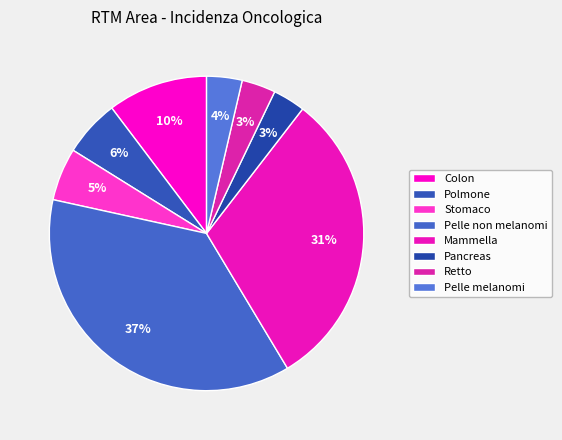

Which category has the biggest portion of the pie?

Pelle non melanomi